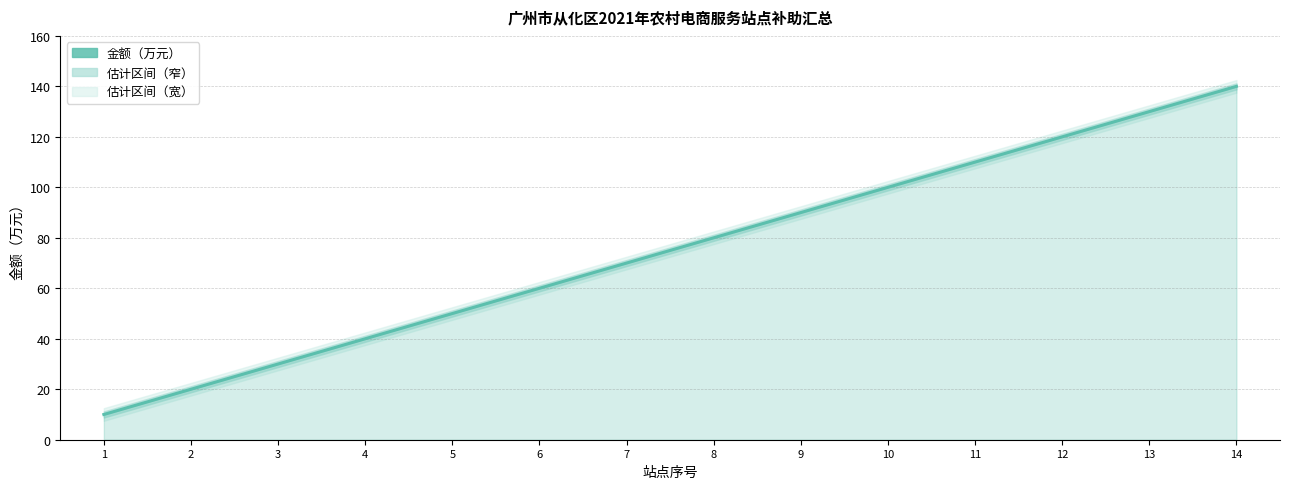

True or false: the data has more than 1 interior local peaks.

False